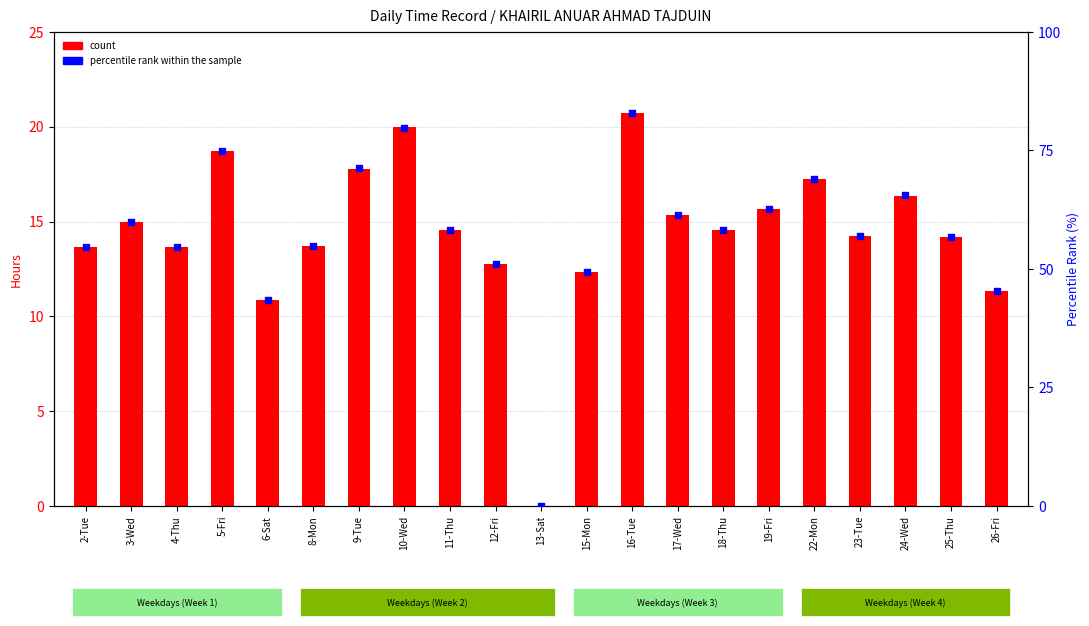

Which series reaches the maximum Y coordinate?

percentile rank within the sample